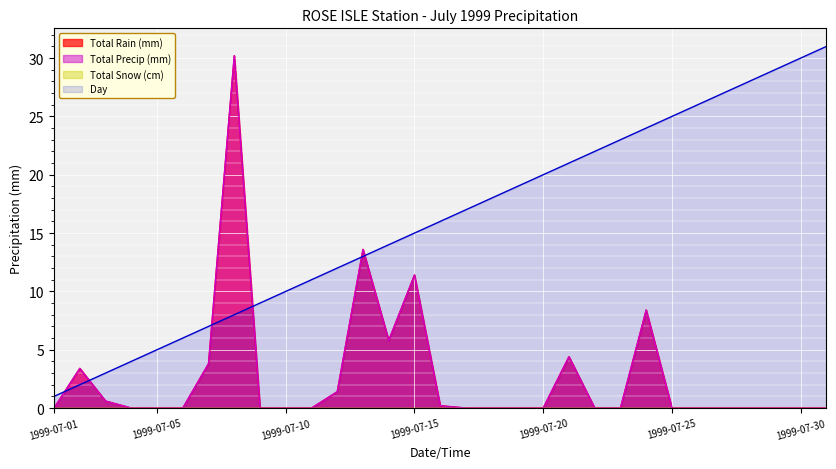

At 1999-07-26, list the series in order from largest to smallest.

Day, Total Rain (mm), Total Precip (mm)